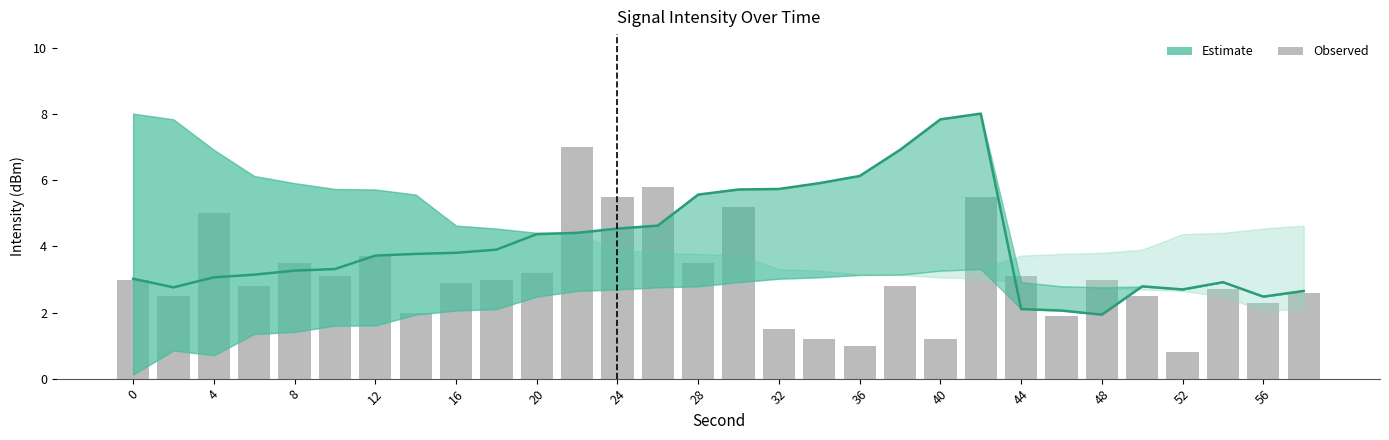

Which series has the largest total across all categories?

Estimate